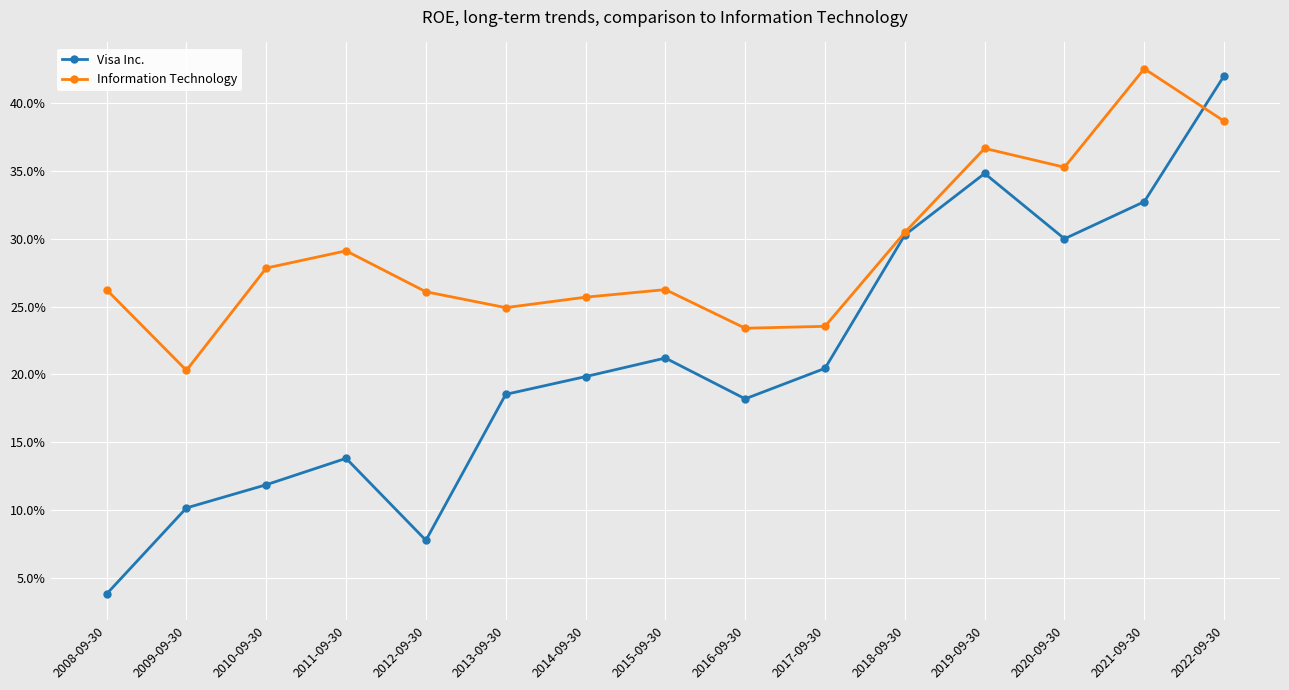

In Visa Inc., how many points are lower than both neighbors (excluding endpoints)?

3